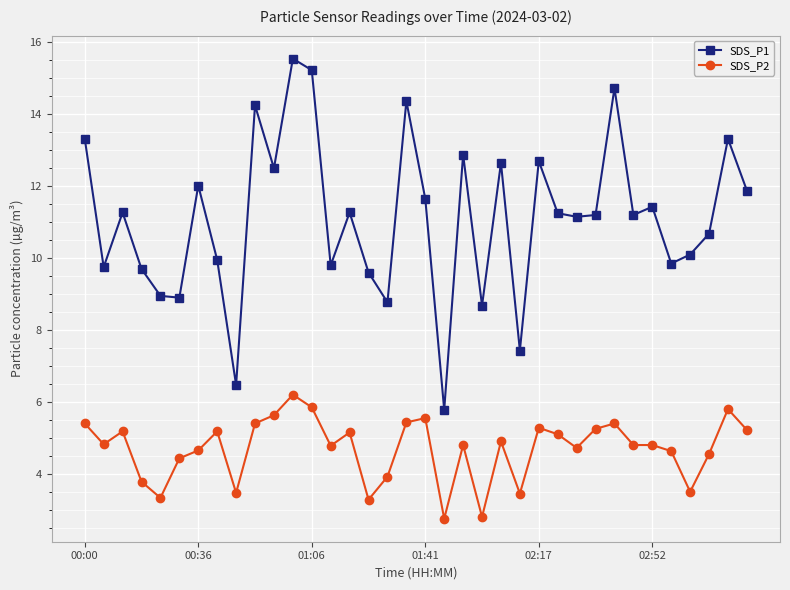

What is the sum of all SDS_P2 values?

169.2